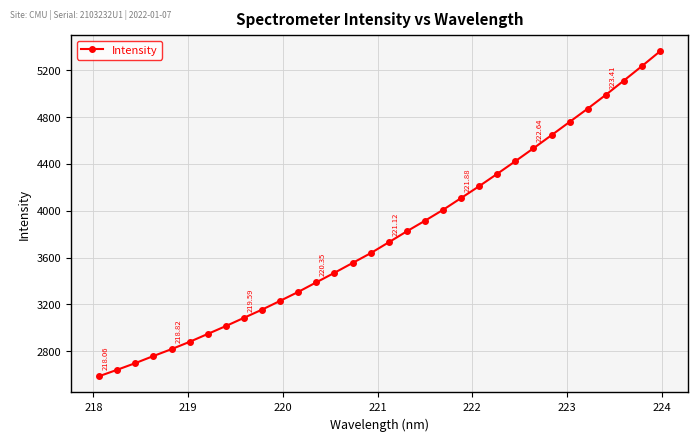

True or false: there are more than 2 points higher than both neighbors.

False